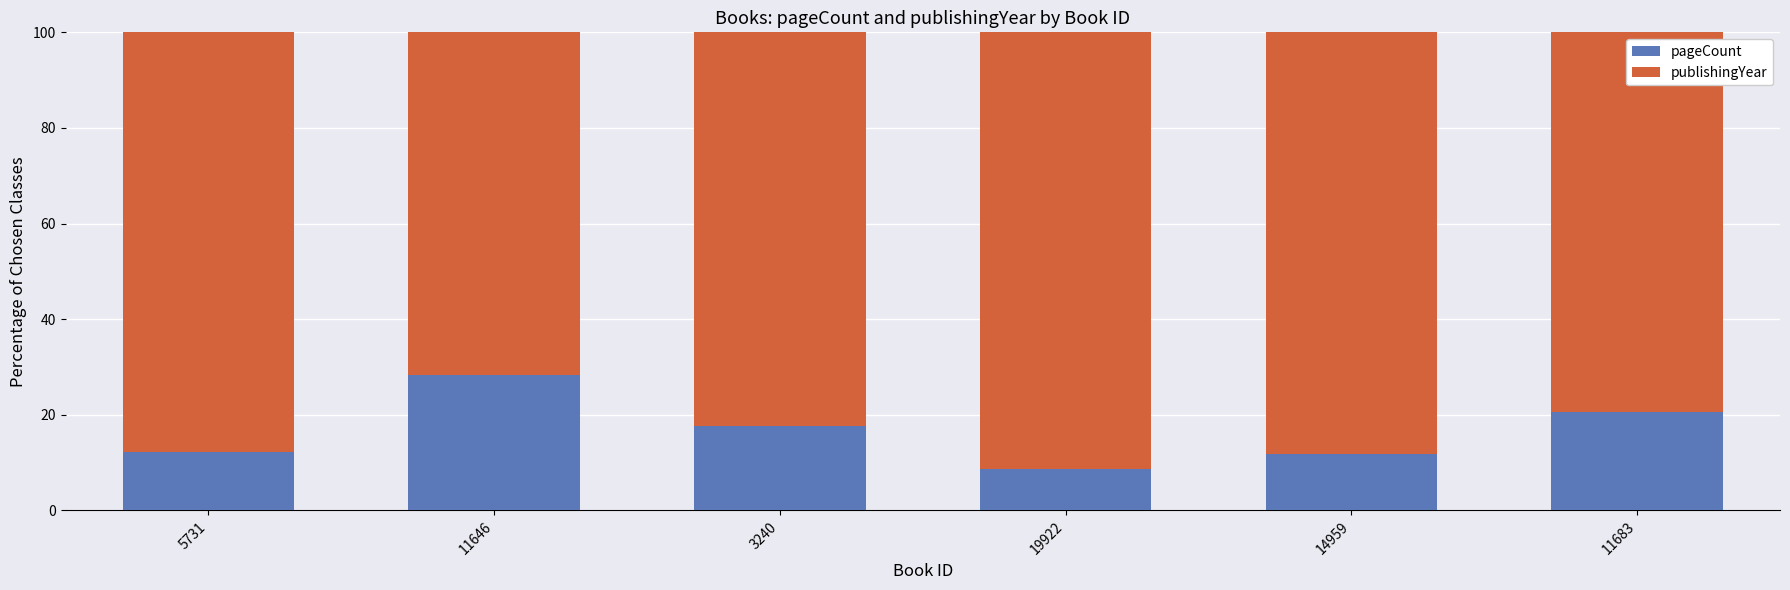

Count the number of categories in the chart.

6